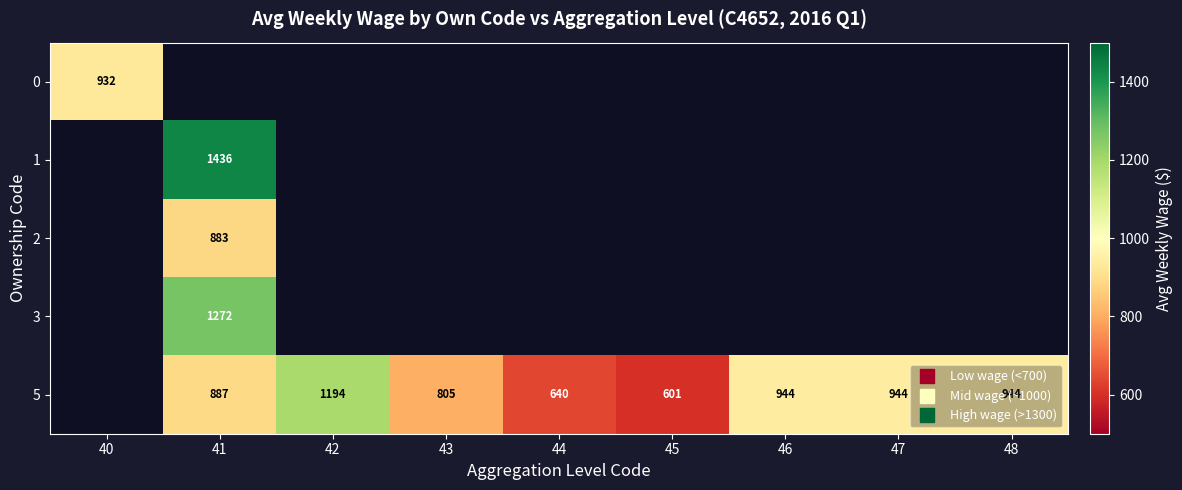

Rank the series by their maximum value, from highest to lowest.

1, 3, 5, 0, 2